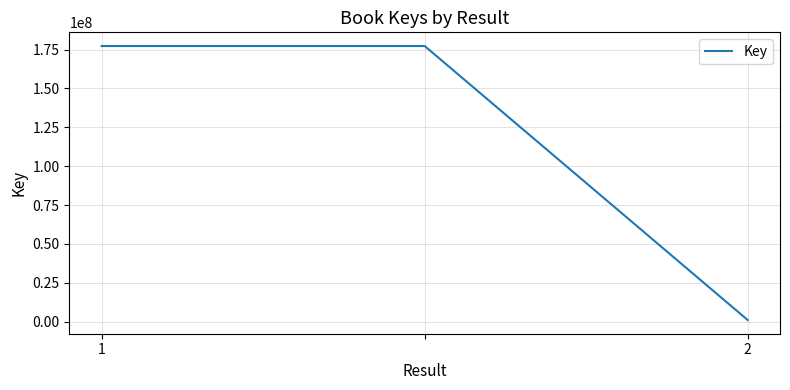

What is the maximum value shown in the chart?

177288311